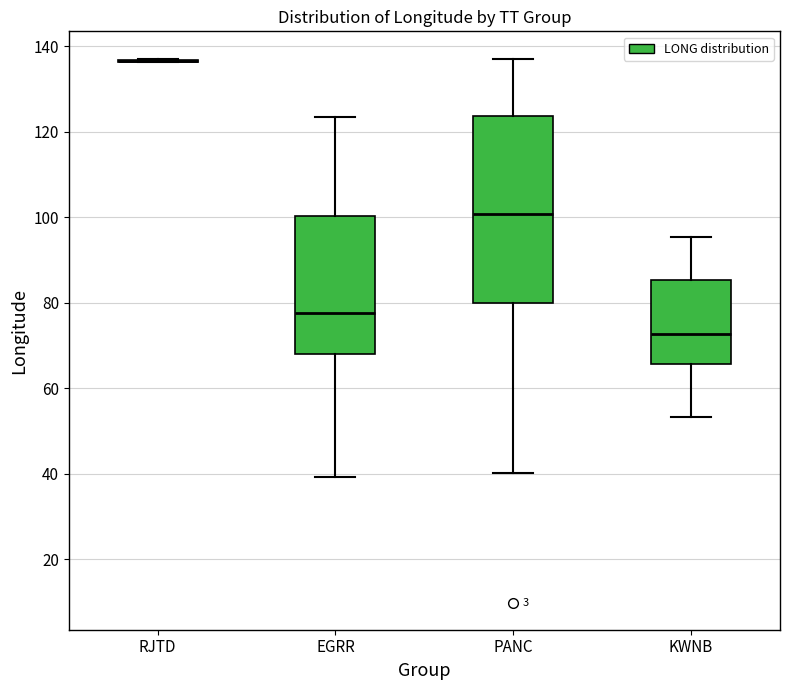

Reading left to right, read every box against the y-axis: the position of its median line, the range the box covers, and the ends of its whiskers. The values are not printed on the chart, so give them approximately, as read against the axis.

RJTD: box collapsed to a line at 136, whiskers 136 to 138
EGRR: median 78, box 68 to 100, whiskers 40 to 124
PANC: median 100, box 80 to 124, whiskers 40 to 138
KWNB: median 72, box 66 to 86, whiskers 54 to 96